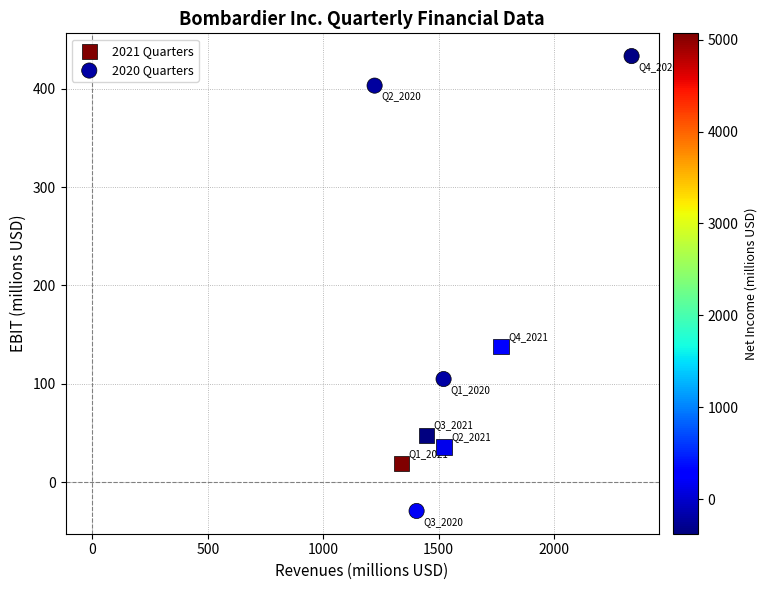

Which series reaches the maximum Y coordinate?

2020 Quarters